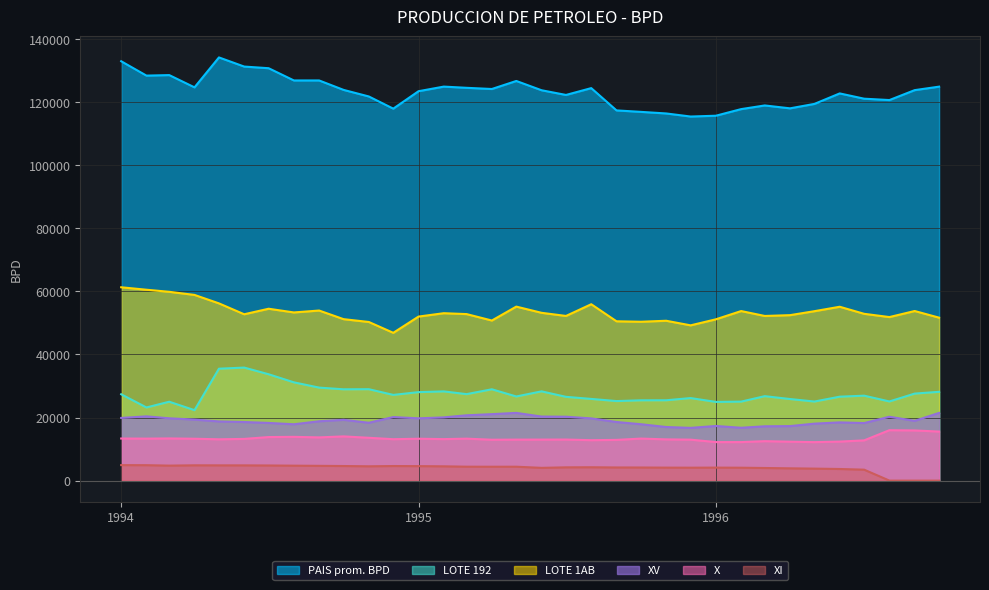

At which category does LOTE 192 reach its first local peak?

1994-03